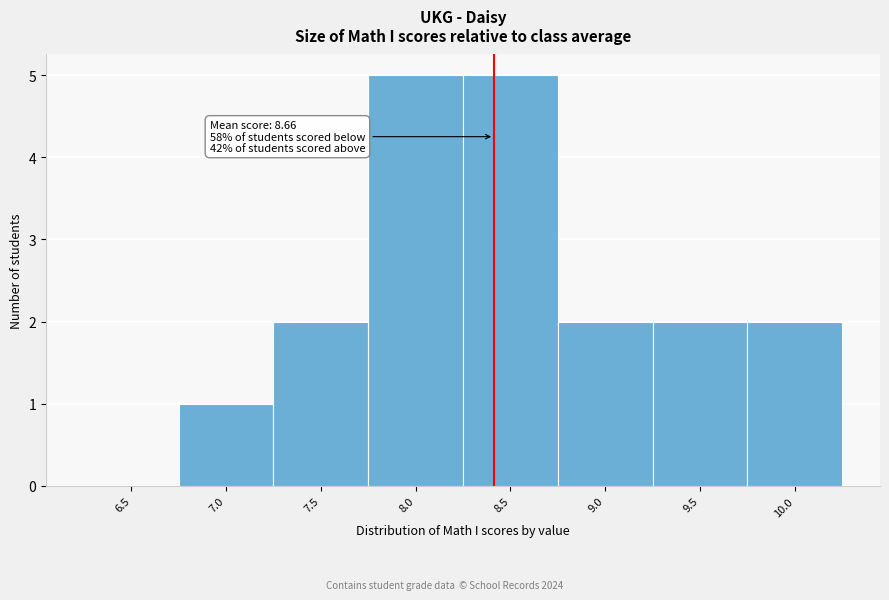

Reading left to right, list all the values displayed in this chart.

6.5=0	7.0=1	7.5=2	8.0=5	8.5=5	9.0=2	9.5=2	10.0=2